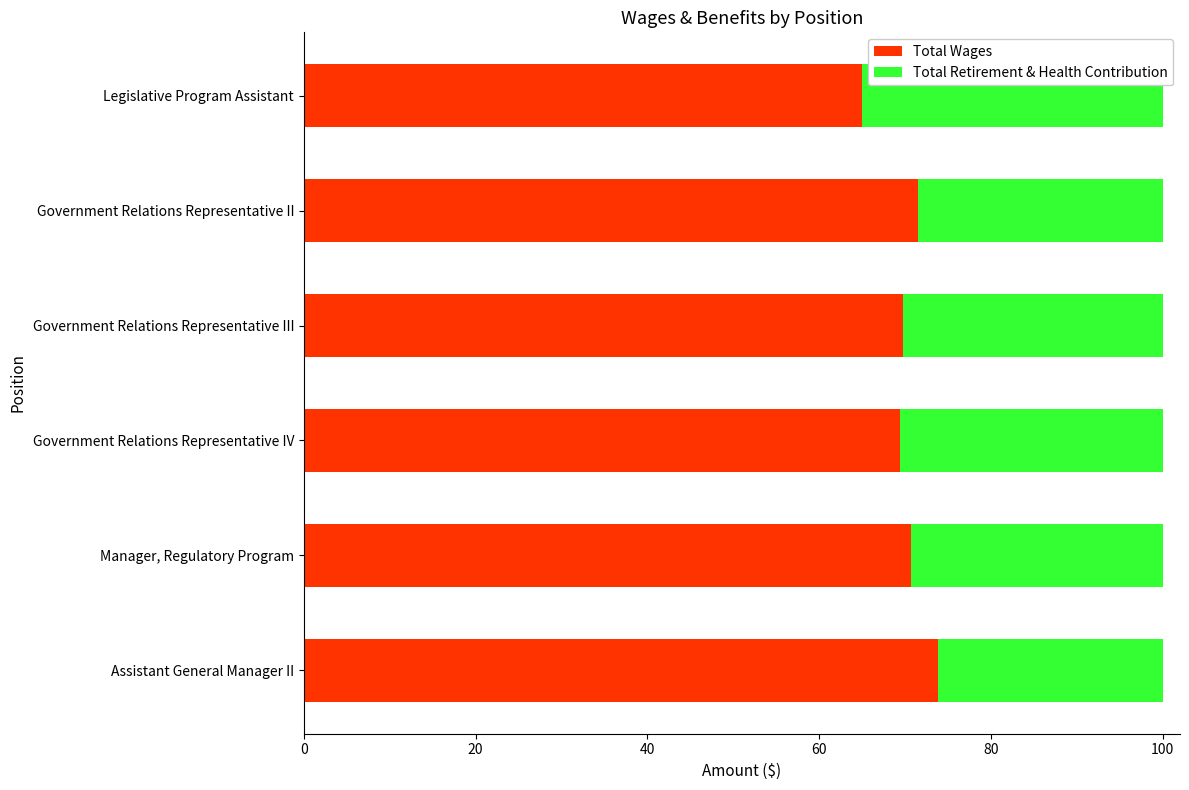

Count the number of categories in the chart.

6